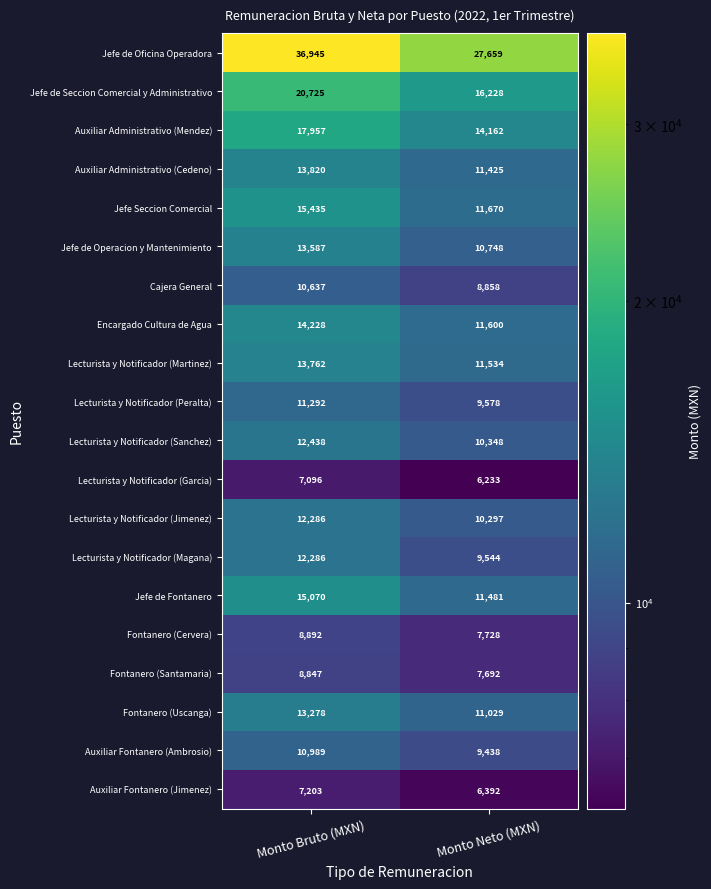

Which series has the largest total across all categories?

Jefe de Oficina Operadora